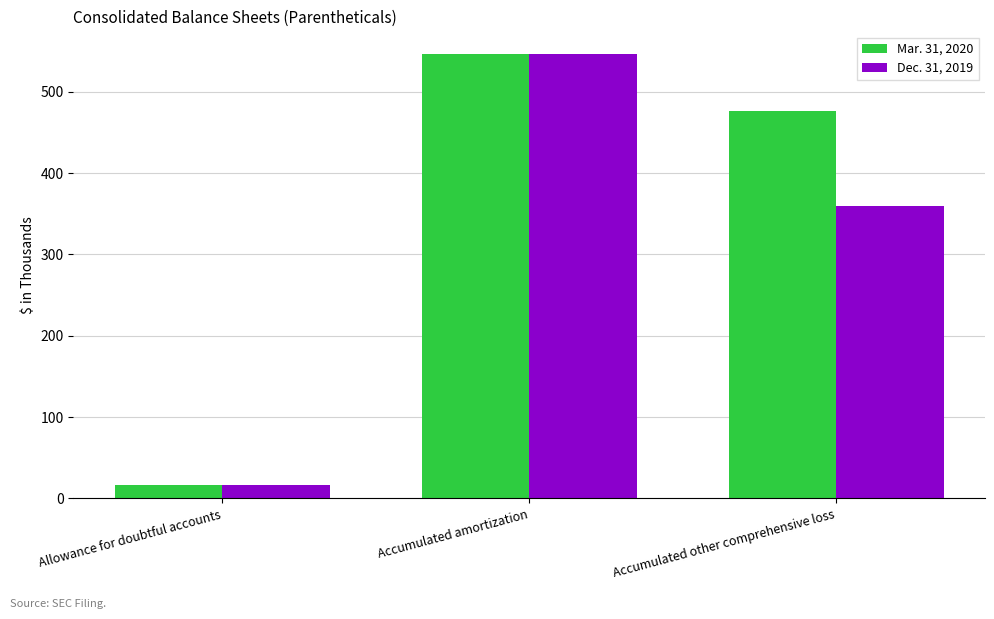

True or false: Dec. 31, 2019 has a value of 359 at Accumulated other comprehensive loss.

True